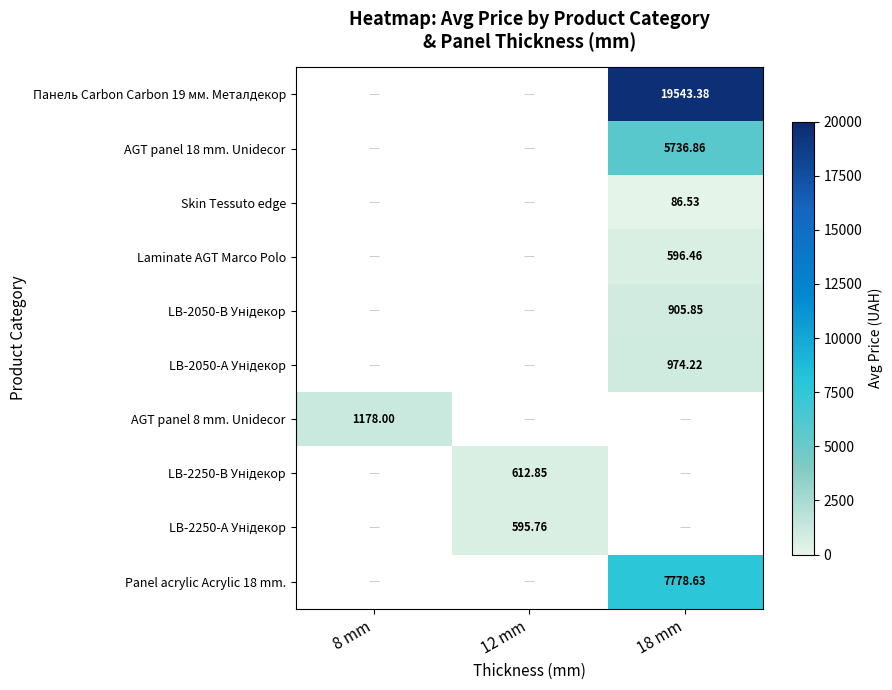

Which category has the lowest value in the LB-2250-В Унідекор series?

8 mm